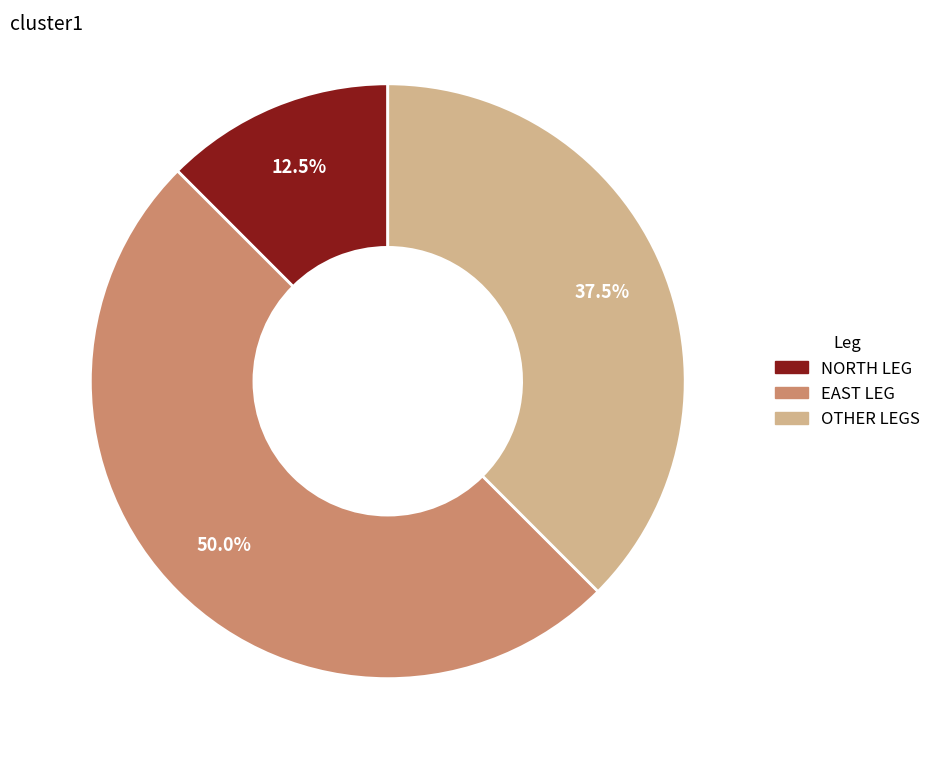

Count the number of slices in the pie.

3